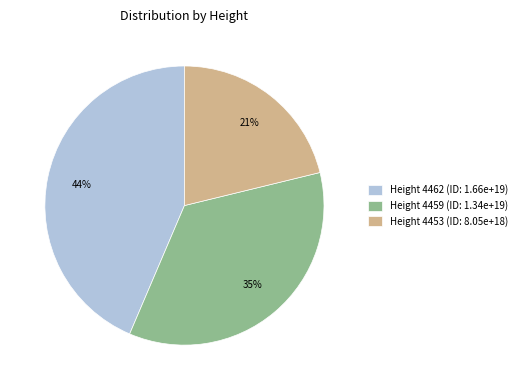

To the nearest percent, what percentage of the pie is Height 4462 (ID: 1.66e+19)?

44%